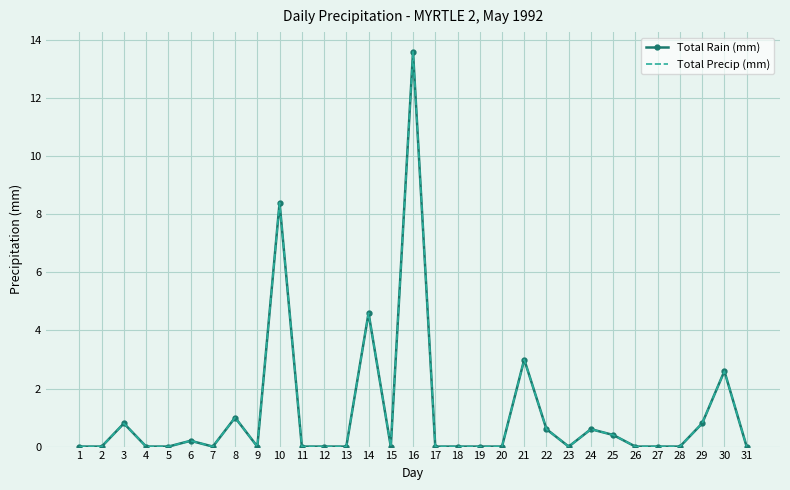

Which has a higher value, 1 or 22?

22